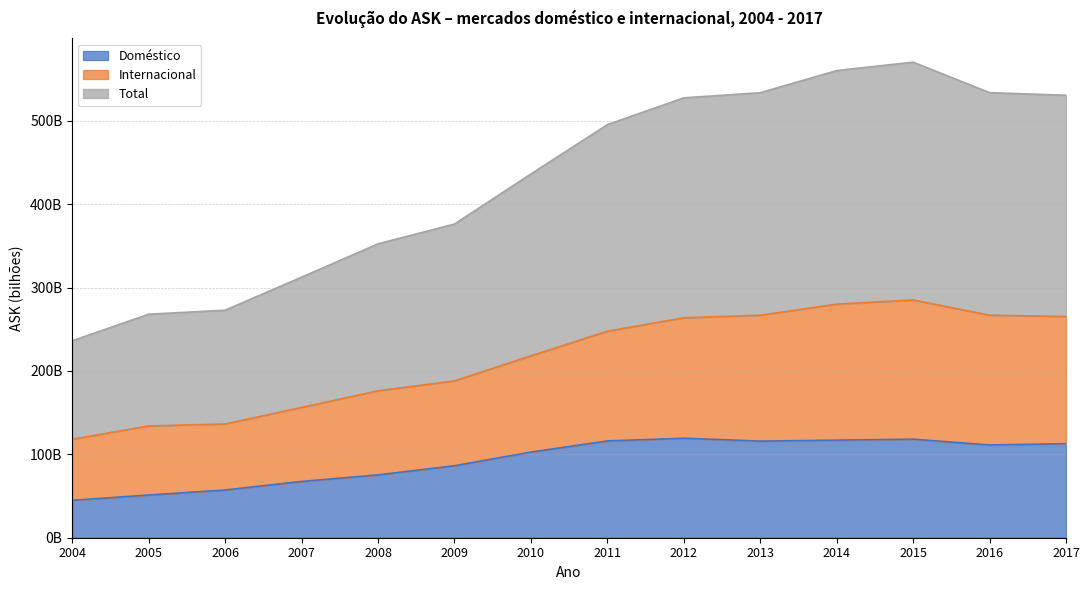

What is the greatest value displayed?

570.5